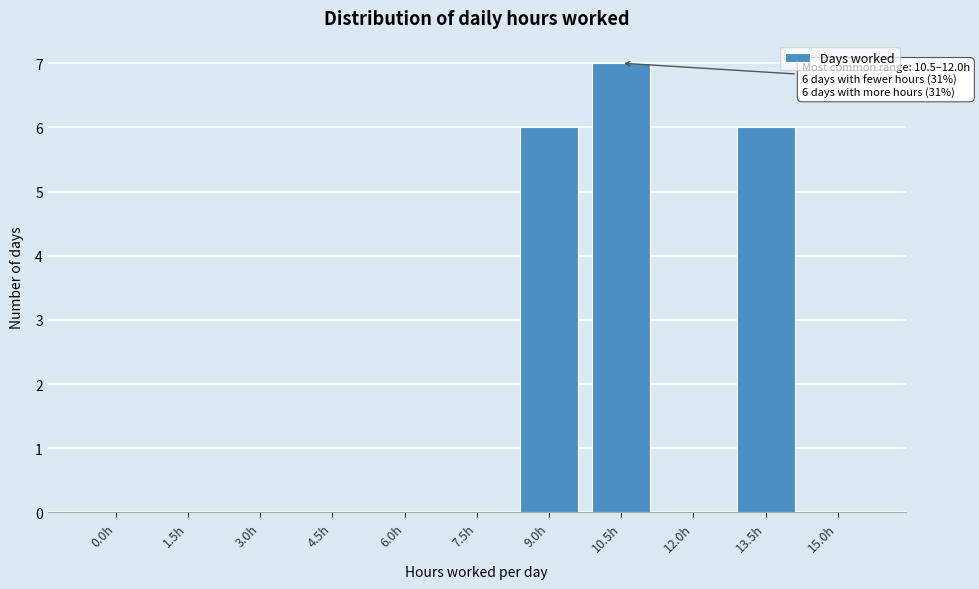

Reading left to right, extract all data points from this chart.

0.0h=0	1.5h=0	3.0h=0	4.5h=0	6.0h=0	7.5h=0	9.0h=6	10.5h=7	12.0h=0	13.5h=6	15.0h=0